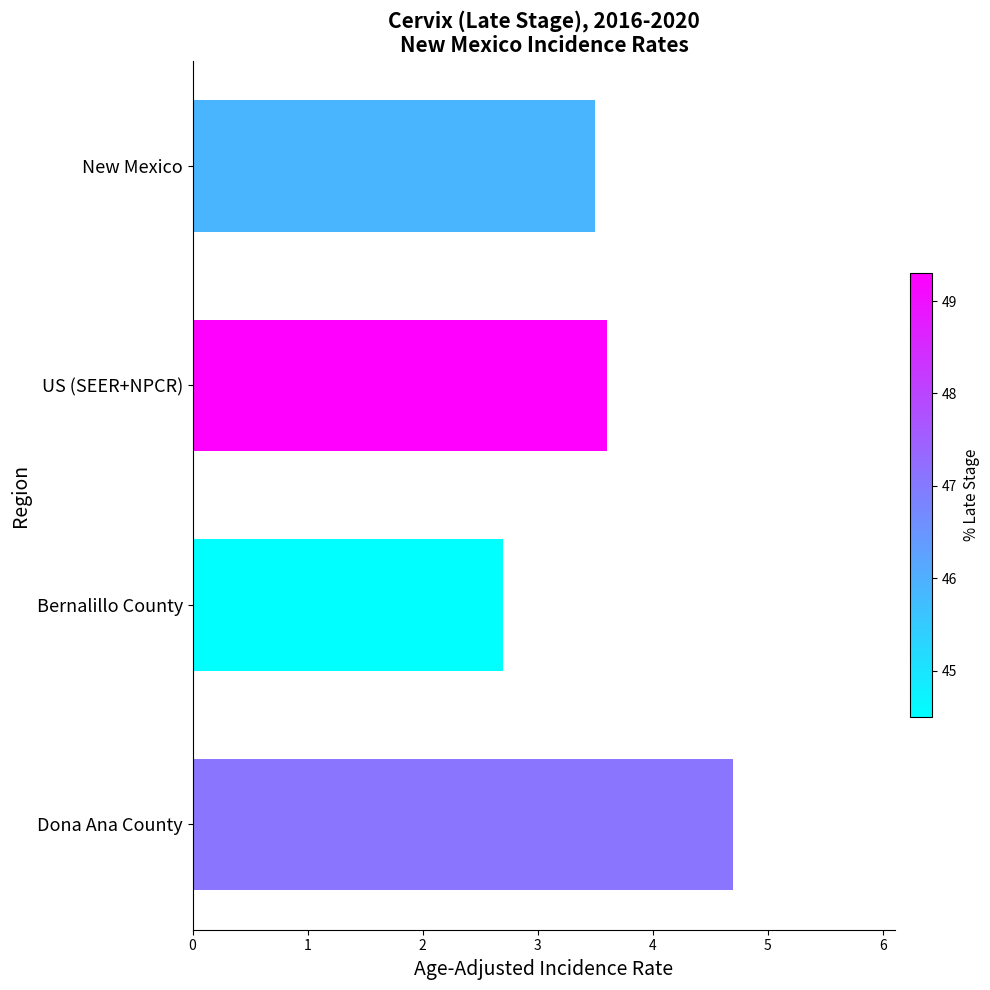

How many distinct data groups are displayed?

1